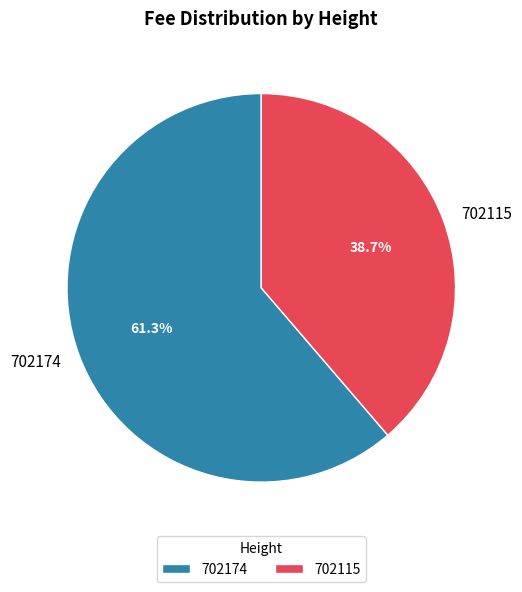

To the nearest percent, what is the difference between the 702115 and 702174 slice percentages?

23%